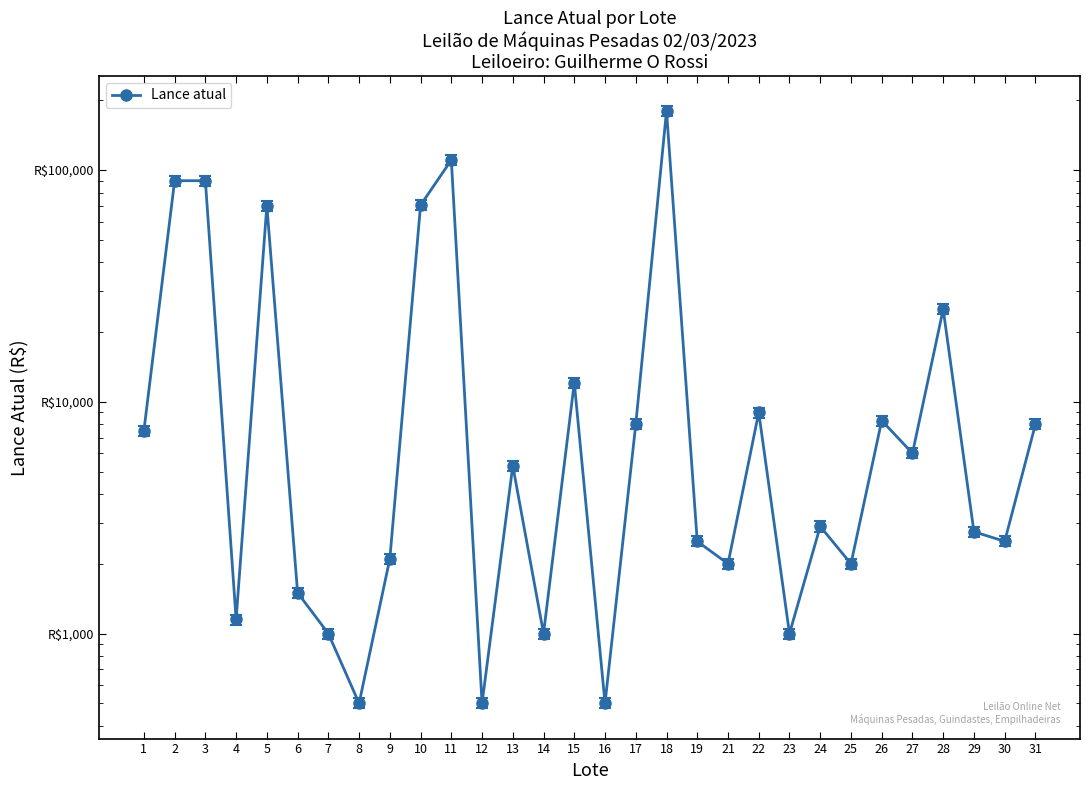

How many series are shown in this chart?

1